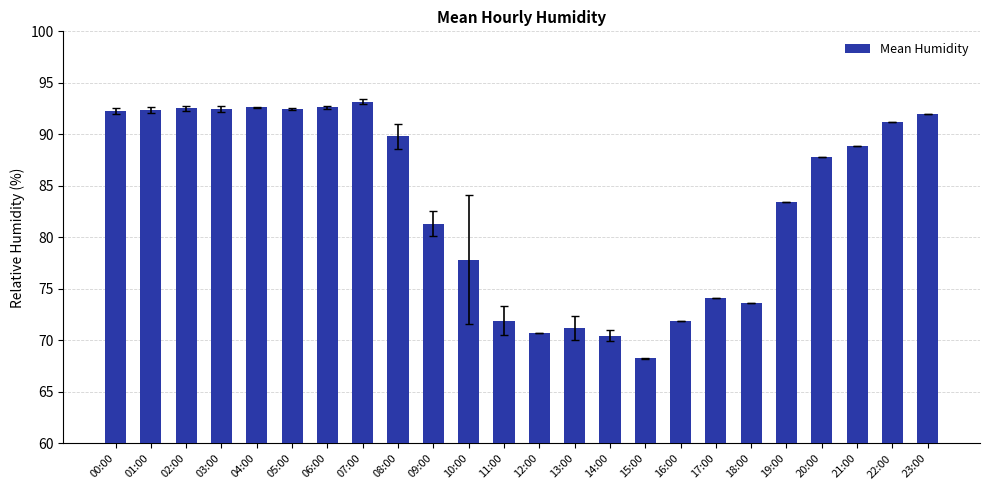

The chart shows a value of 71.2 at 13:00. True or false?

True